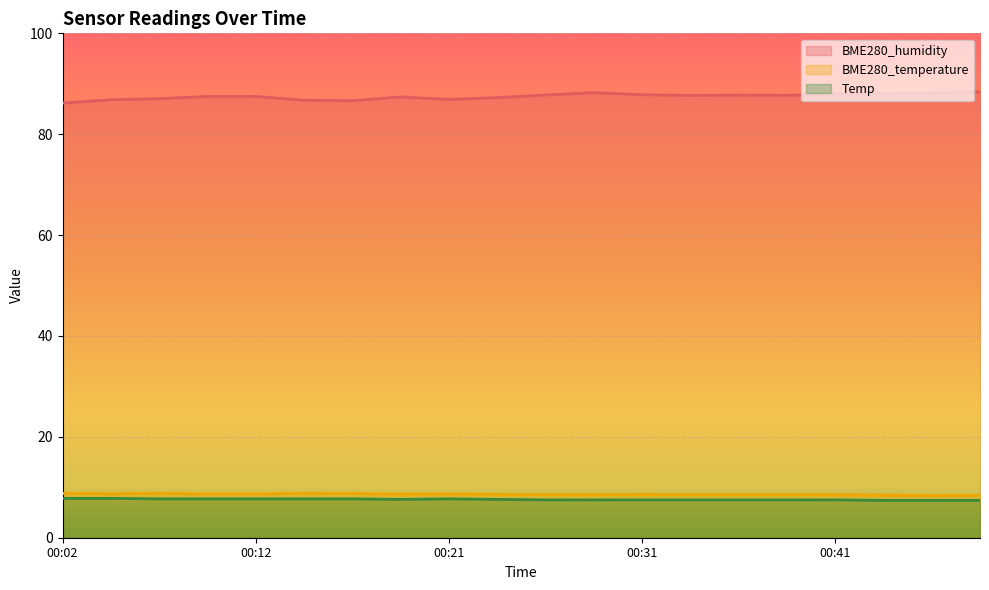

What value does the BME280_temperature series have at 00:31?

8.6